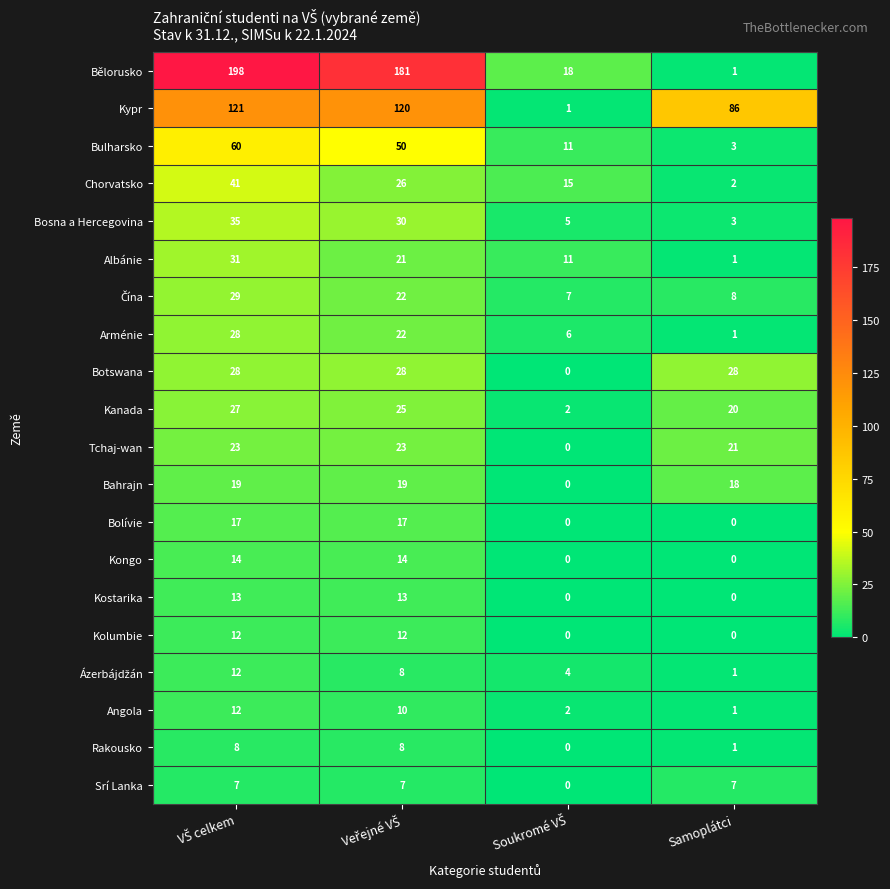

True or false: Kolumbie has a value of 0 at Samoplátci.

True